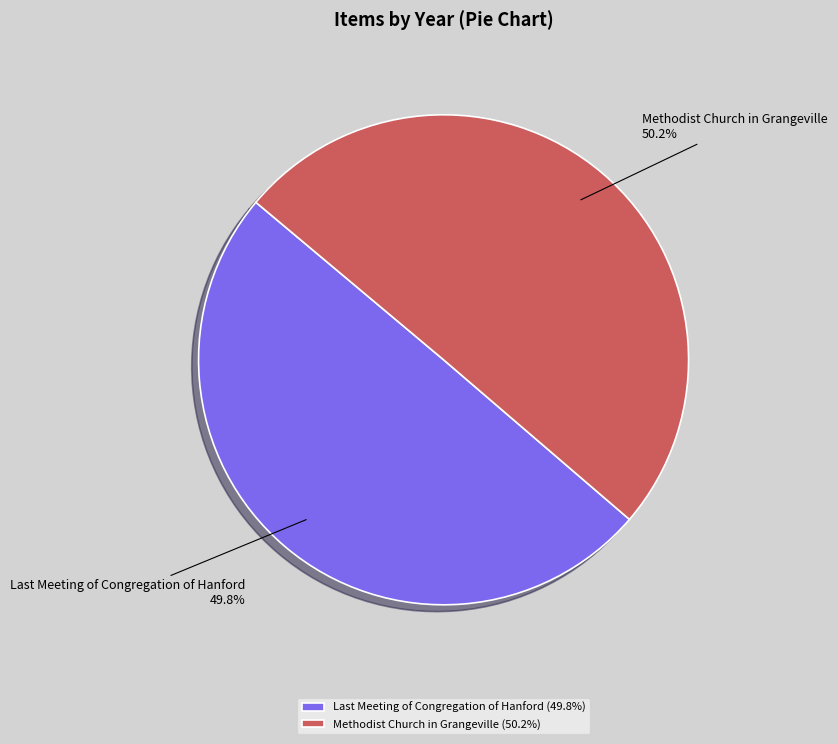

True or false: Methodist Church in Grangeville accounts for 64% of the total.

False